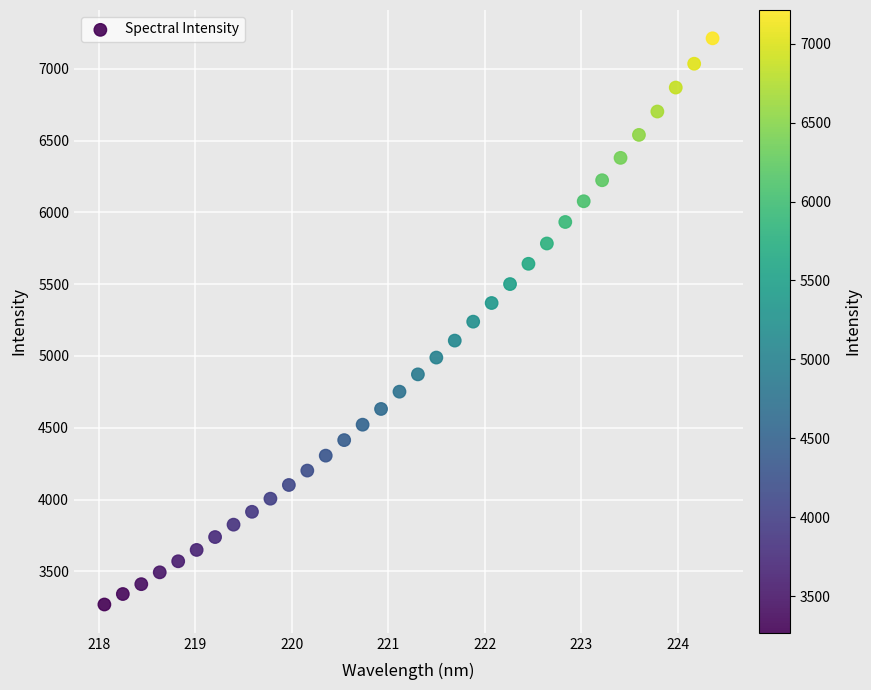

What is the range of X values (max minus min)?

6.3